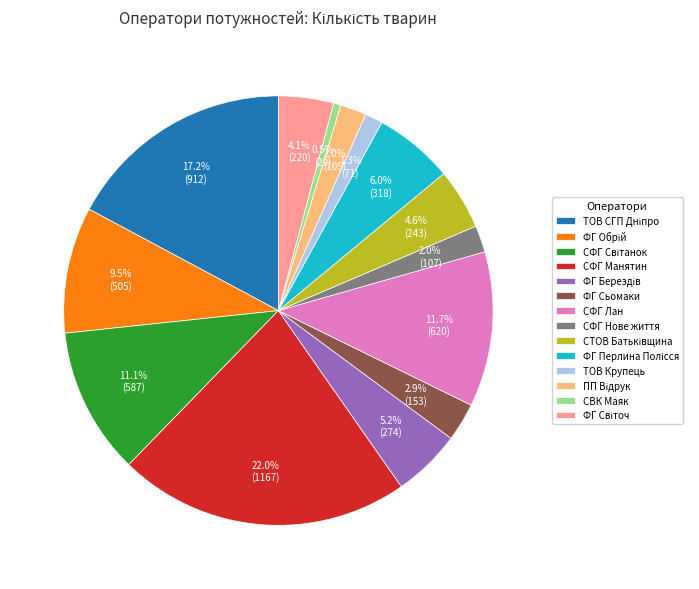

Which category has the smallest portion of the pie?

СВК Маяк